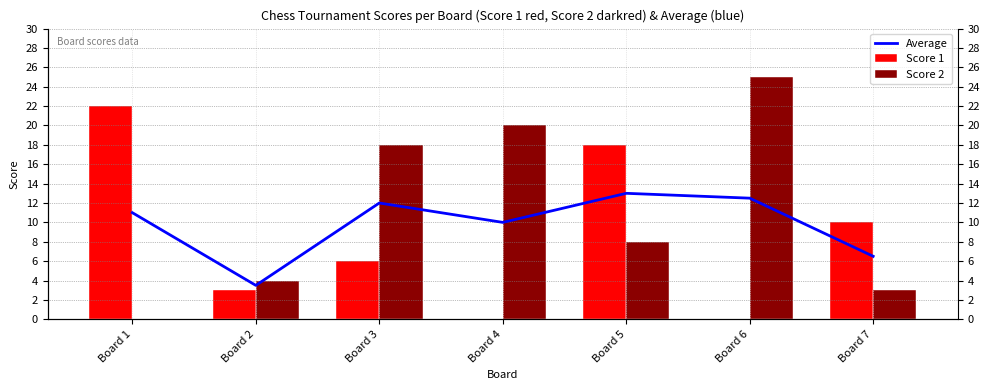

What are all the series names shown in the legend?

Average, Score 1, Score 2